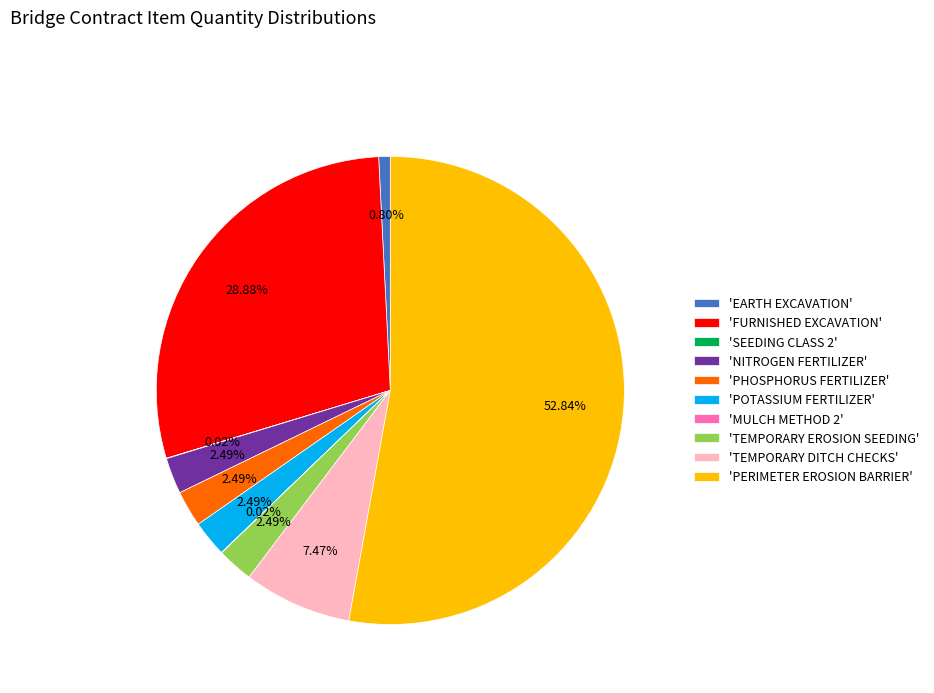

Which slice is the largest?

'PERIMETER EROSION BARRIER'